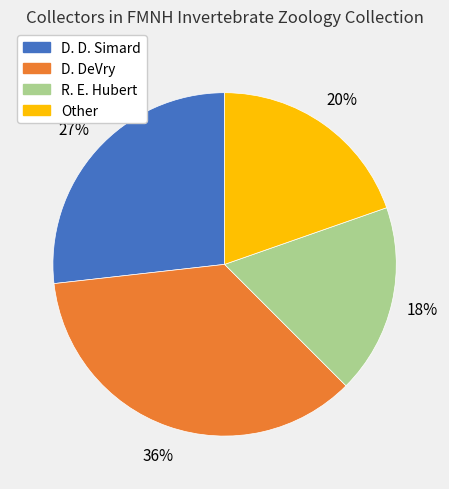

To the nearest percent, what portion does R. E. Hubert represent?

18%